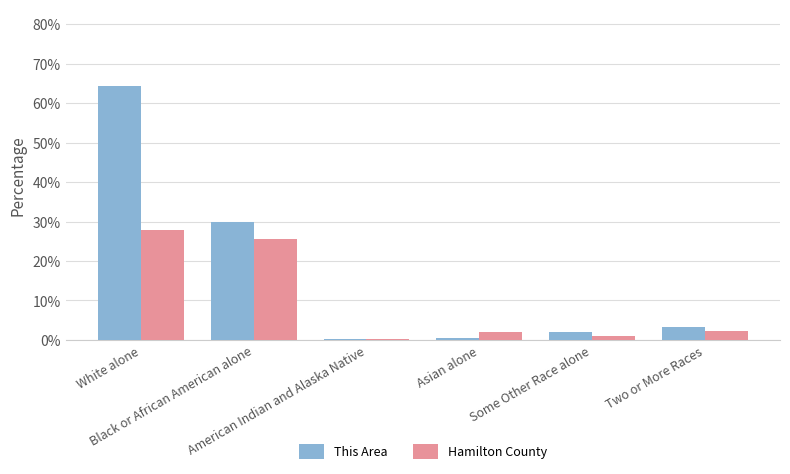

Is the value of This Area at Asian alone greater than the value of Hamilton County at Asian alone?

No